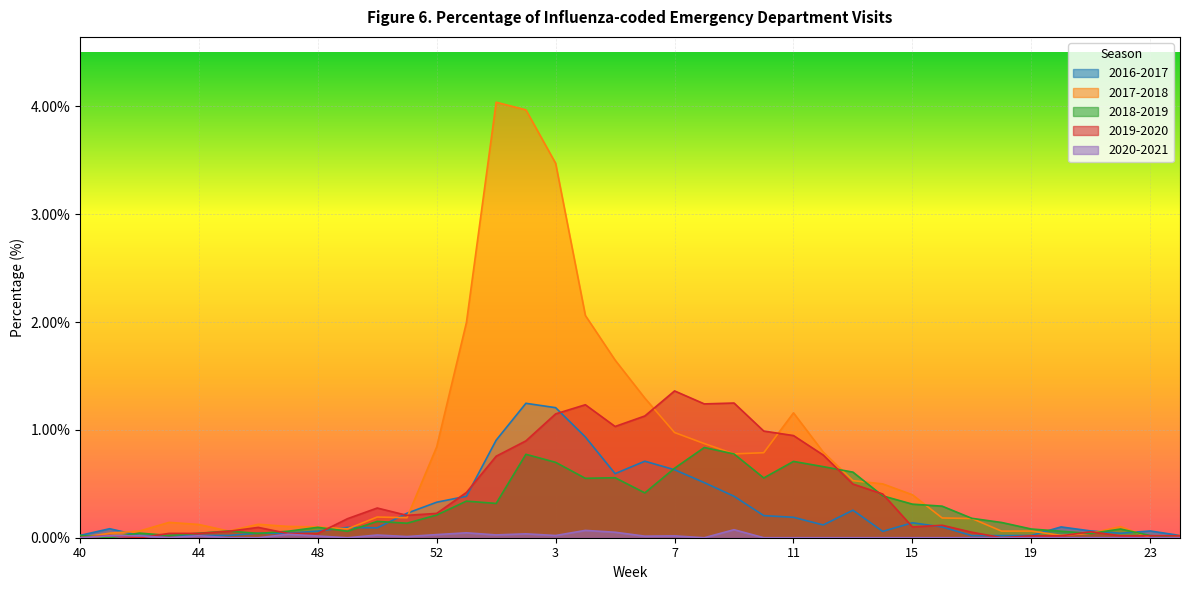

Reading right to left, transcribe all the data shown in this chart.

2016-2017: 24=0.0	23=0.0	22=0.0	21=0.0	20=0.0	19=0.0	18=0.0	17=0.0	16=0.0	15=0.0	14=0.0	13=0.0	12=0.0	11=0.0	10=0.0	9=0.0	8=0.0	7=0.0	6=0.0	5=0.0	4=0.0	3=0.0	2=0.0	1=0.0	53=0.0	52=0.0	51=0.0	50=0.0	49=0.0	48=0.0	47=0.0	46=0.0	45=0.0	44=0.0	43=0.0	42=0.0	41=0.0	40=0.0
2017-2018: 24=0.0	23=0.0	22=0.0	21=0.0	20=0.0	19=0.0	18=0.0	17=0.0	16=0.0	15=0.0	14=0.0	13=0.0	12=0.0	11=0.0	10=0.0	9=0.0	8=0.0	7=0.0	6=0.0	5=0.0	4=0.0	3=0.0	2=0.0	1=0.0	53=0.0	52=0.0	51=0.0	50=0.0	49=0.0	48=0.0	47=0.0	46=0.0	45=0.0	44=0.0	43=0.0	42=0.0	41=0.0	40=0.0
2018-2019: 24=0.0	23=0.0	22=0.0	21=0.0	20=0.0	19=0.0	18=0.0	17=0.0	16=0.0	15=0.0	14=0.0	13=0.0	12=0.0	11=0.0	10=0.0	9=0.0	8=0.0	7=0.0	6=0.0	5=0.0	4=0.0	3=0.0	2=0.0	1=0.0	53=0.0	52=0.0	51=0.0	50=0.0	49=0.0	48=0.0	47=0.0	46=0.0	45=0.0	44=0.0	43=0.0	42=0.0	41=0.0	40=0.0
2019-2020: 24=0.0	23=0.0	22=0.0	21=0.0	20=0.0	19=0.0	18=0.0	17=0.0	16=0.0	15=0.0	14=0.0	13=0.0	12=0.0	11=0.0	10=0.0	9=0.0	8=0.0	7=0.0	6=0.0	5=0.0	4=0.0	3=0.0	2=0.0	1=0.0	53=0.0	52=0.0	51=0.0	50=0.0	49=0.0	48=0.0	47=0.0	46=0.0	45=0.0	44=0.0	43=0.0	42=0.0	41=0.0	40=0.0
2020-2021: 24=0.0	23=0.0	22=0.0	21=0.0	20=0.0	19=0.0	18=0.0	17=0.0	16=0.0	15=0.0	14=0.0	13=0.0	12=0.0	11=0.0	10=0.0	9=0.0	8=0.0	7=0.0	6=0.0	5=0.0	4=0.0	3=0.0	2=0.0	1=0.0	53=0.0	52=0.0	51=0.0	50=0.0	49=0.0	48=0.0	47=0.0	46=0.0	45=0.0	44=0.0	43=0.0	42=0.0	41=0.0	40=0.0